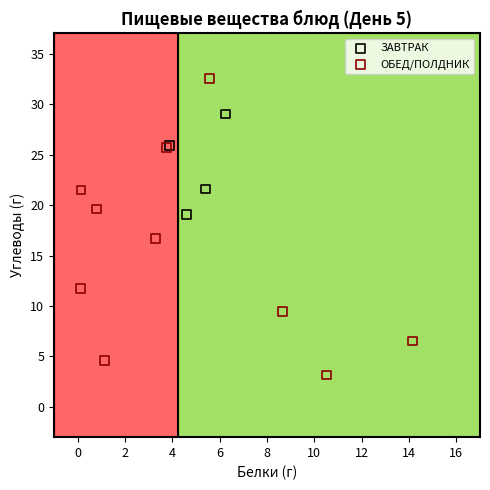

Which series has the widest spread of Y values?

ОБЕД/ПОЛДНИК